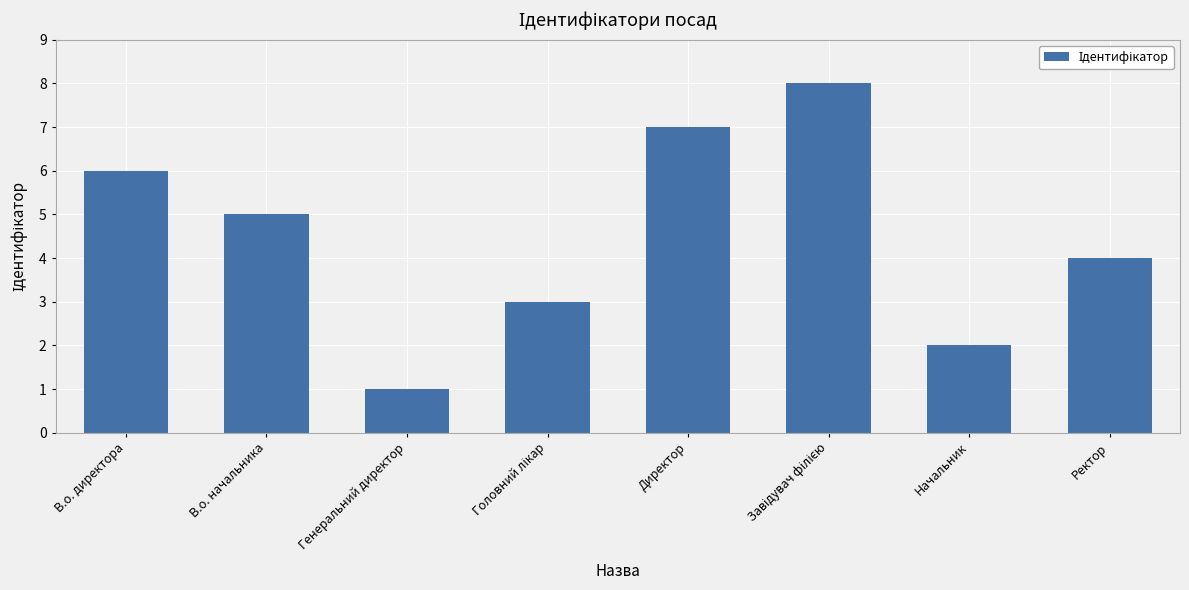

Between Директор and Генеральний директор, which is larger?

Директор